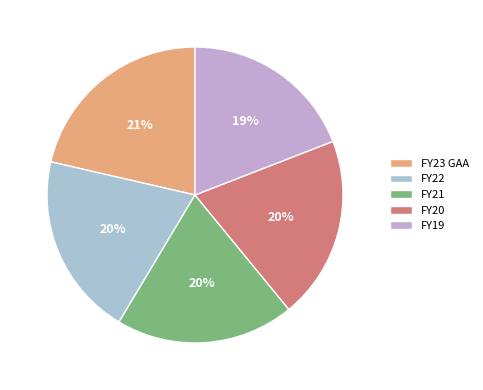

Between FY19 and FY23 GAA, which is larger?

FY23 GAA